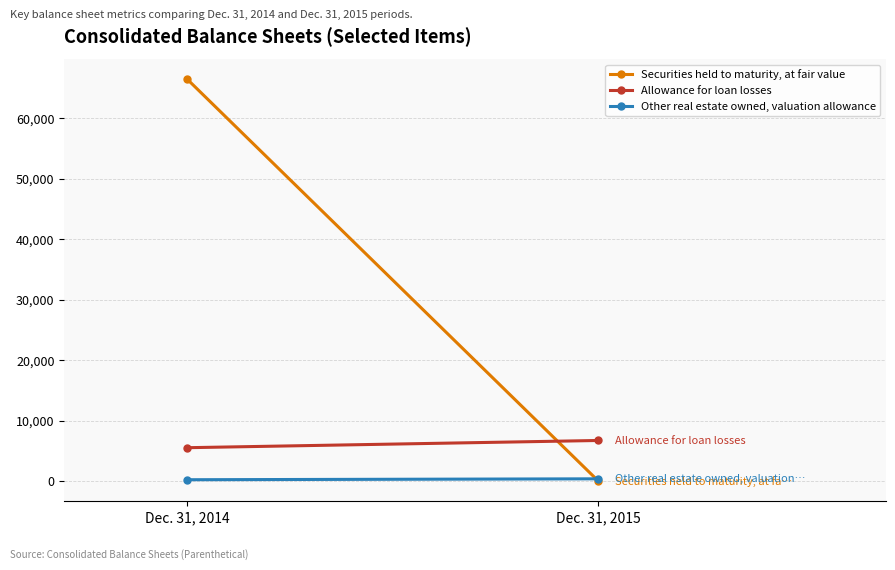

How many lines are shown in the chart?

3